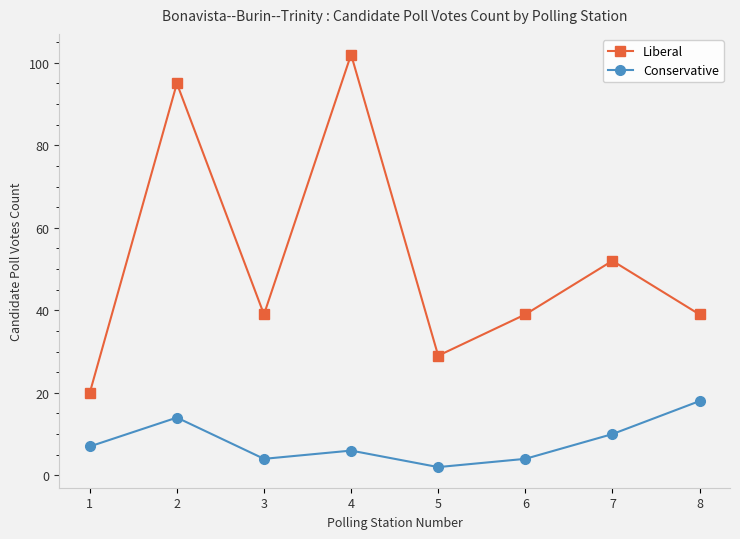

What is the difference between the second highest and second lowest values in the Liberal series?

66